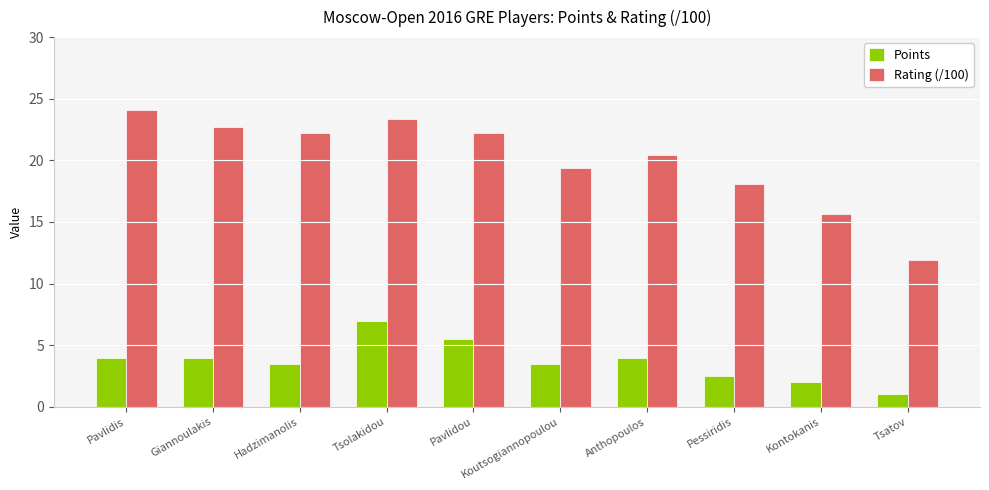

What is the approximate value of Points at Anthopoulos?

4.0